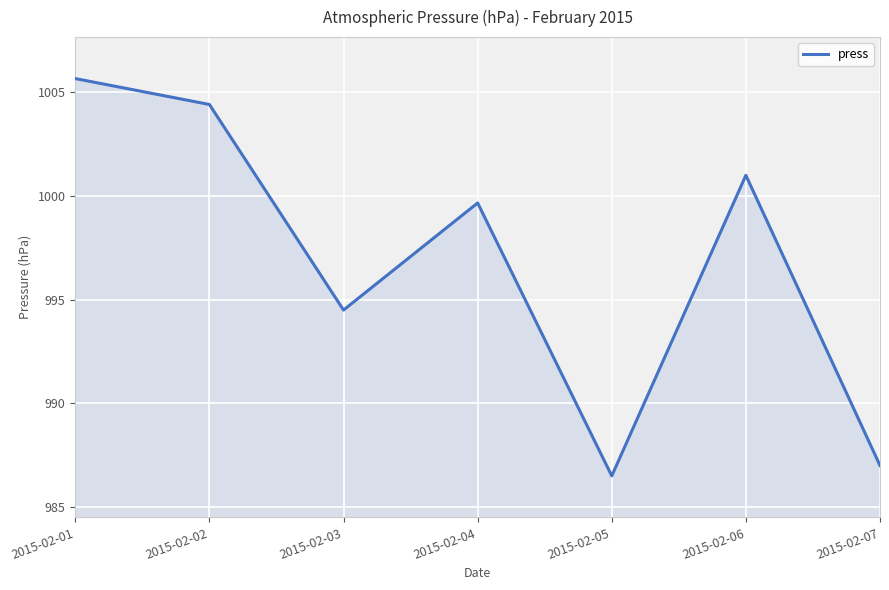

Count the number of values greater than 999.

4